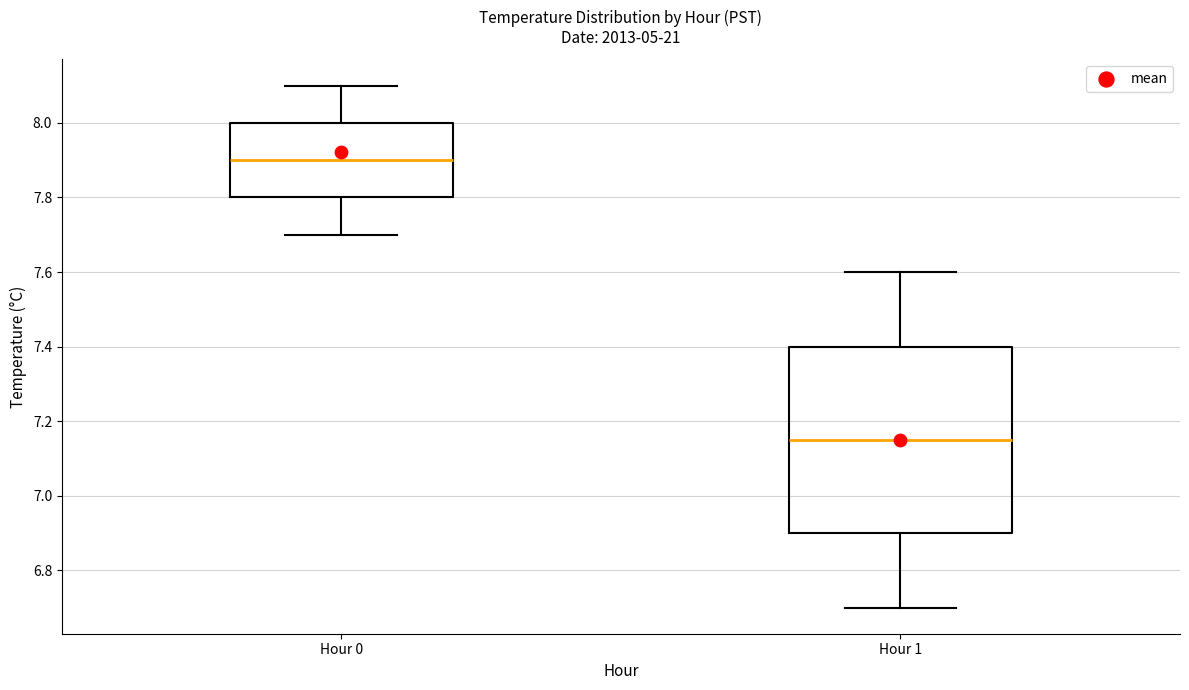

Reading left to right, transcribe this box plot: for each box, give where its median line is, the range the box spans, and where its two whiskers end, as read against the y-axis. The values are not printed on the chart, so give them approximately, as read against the axis.

Hour 0: median 7.90, box 7.80 to 8.00, whiskers 7.70 to 8.10
Hour 1: median 7.16, box 6.90 to 7.40, whiskers 6.70 to 7.60